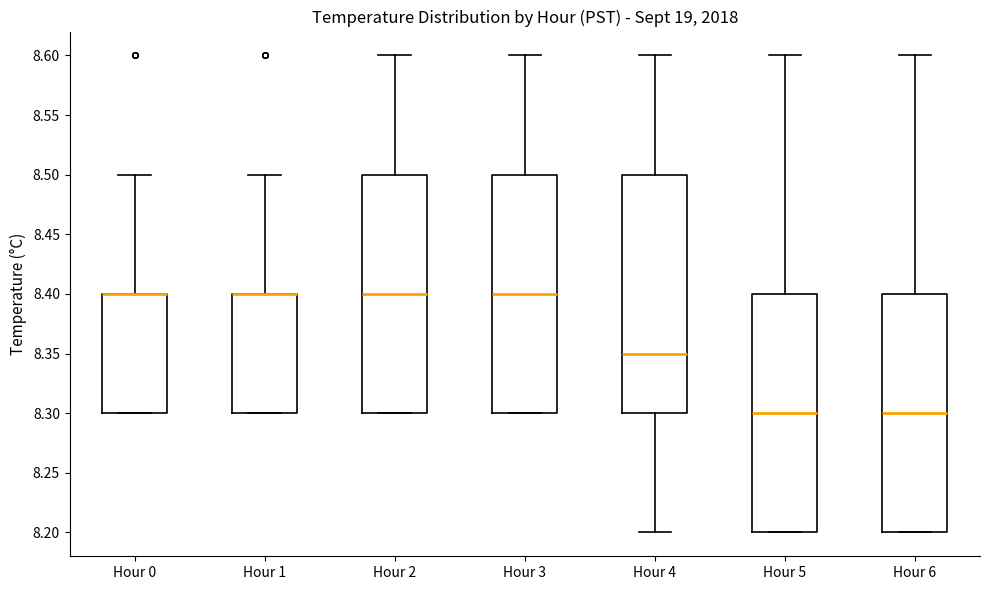

Reading left to right, transcribe this box plot: for each box, give where its median line is, the range the box spans, and where its two whiskers end, as read against the y-axis. The values are not printed on the chart, so give them approximately, as read against the axis.

Hour 0: median 8.40 (drawn on the box's upper edge), box 8.30 to 8.40, whiskers 8.30 to 8.50
Hour 1: median 8.40 (drawn on the box's upper edge), box 8.30 to 8.40, whiskers 8.30 to 8.50
Hour 2: median 8.40, box 8.30 to 8.50, whiskers 8.30 to 8.60
Hour 3: median 8.40, box 8.30 to 8.50, whiskers 8.30 to 8.60
Hour 4: median 8.35, box 8.30 to 8.50, whiskers 8.20 to 8.60
Hour 5: median 8.30, box 8.20 to 8.40, whiskers 8.20 to 8.60
Hour 6: median 8.30, box 8.20 to 8.40, whiskers 8.20 to 8.60